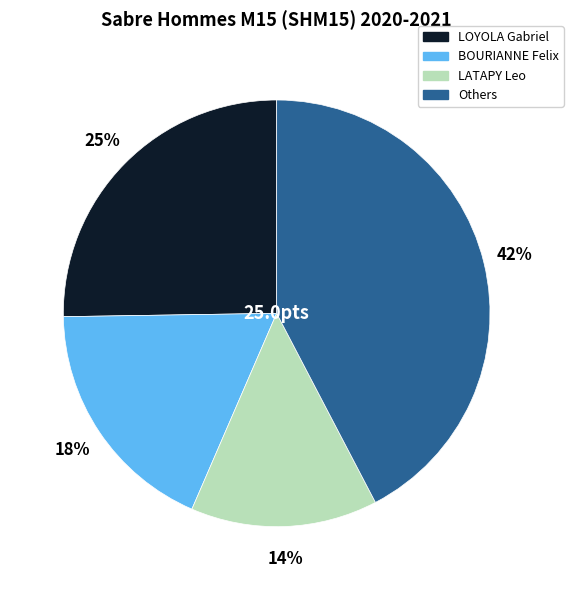

To the nearest percent, what percentage of the pie is LATAPY Leo?

14%